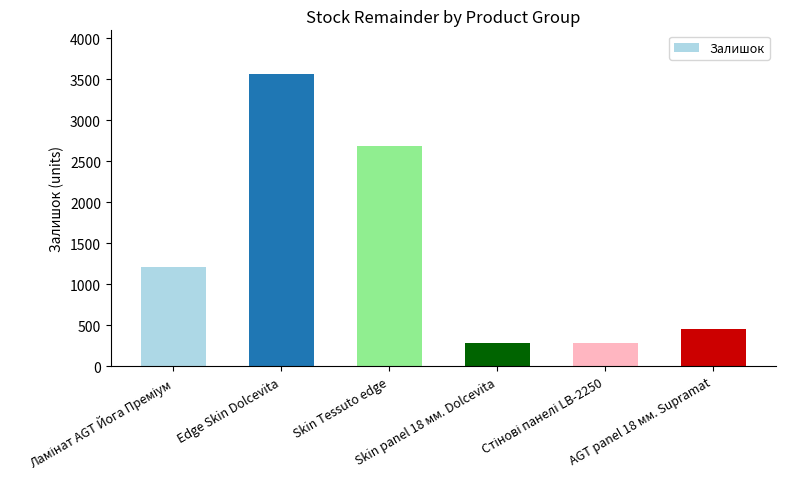

What is the difference between the maximum and minimum values?

3273